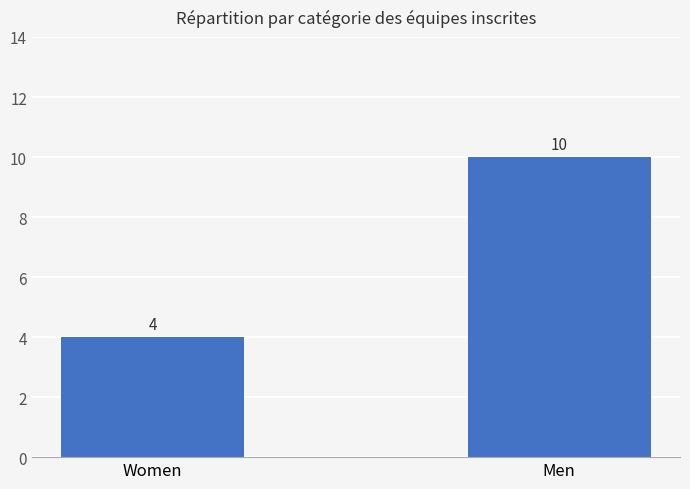

What is the label of the 1st bar from the left?

Women